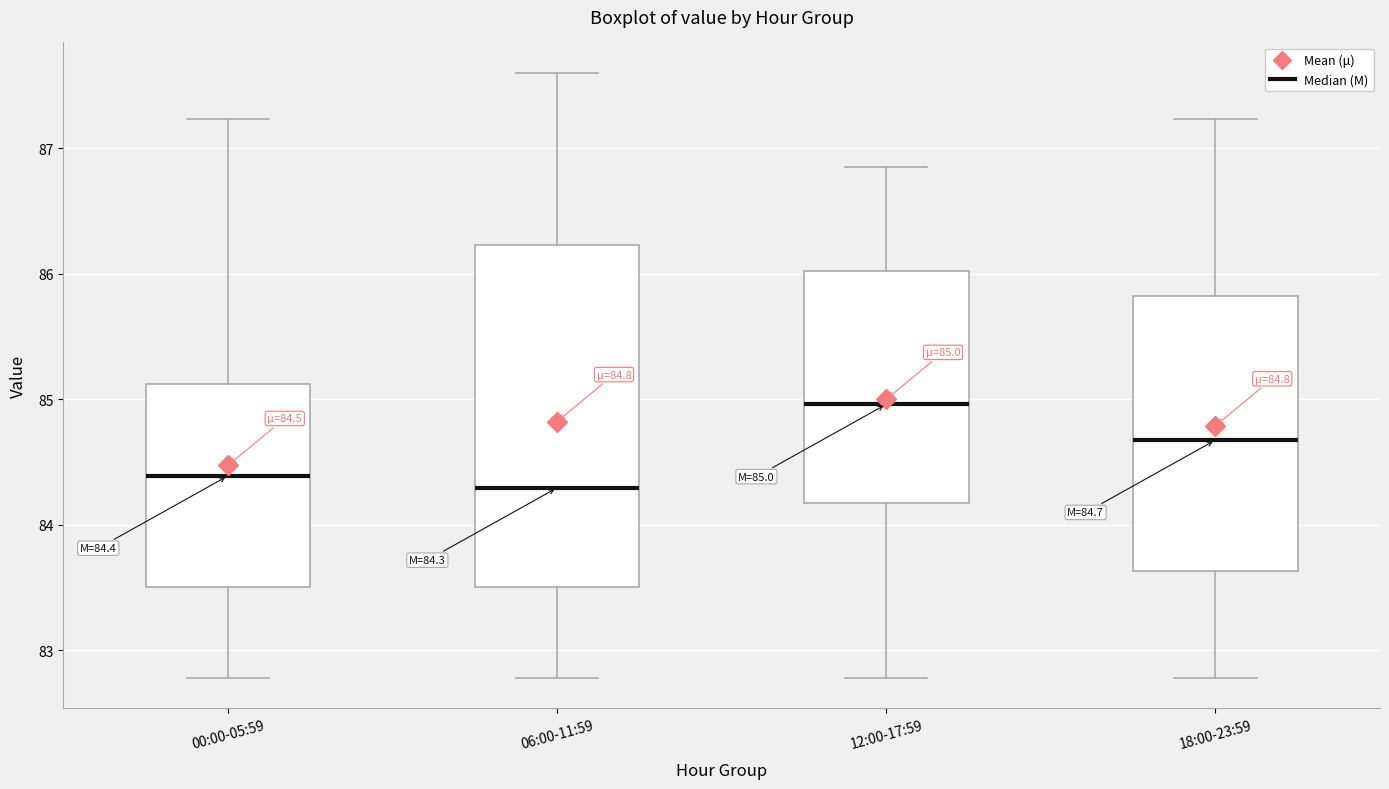

Comparing the boxes themselves (not the whiskers), which one is the tallest?

06:00-11:59